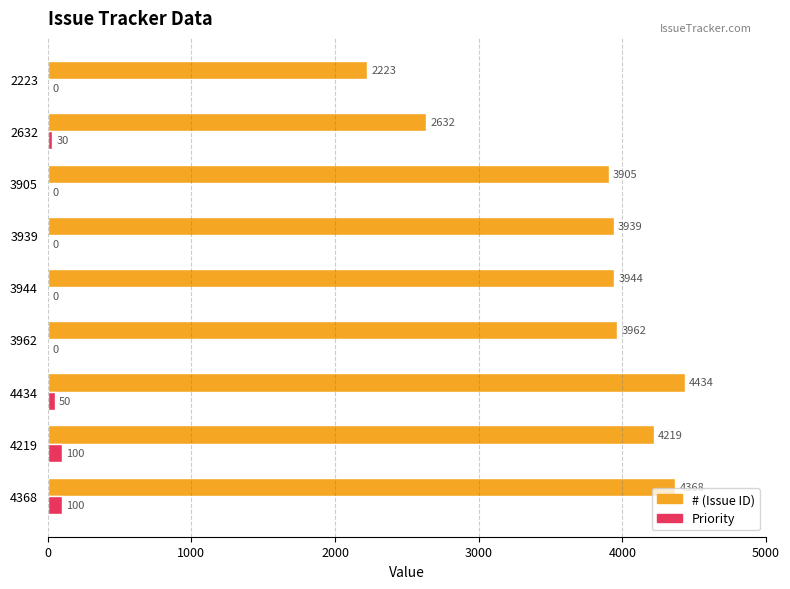

How many series are shown in this chart?

2